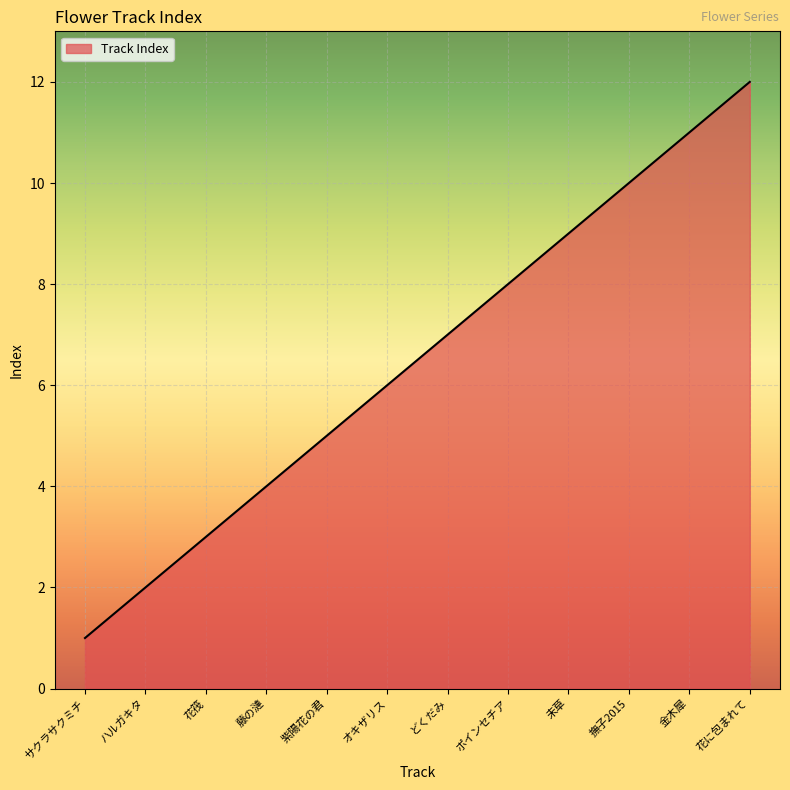

What is the sum of the values at ポインセチア and 未草?

17